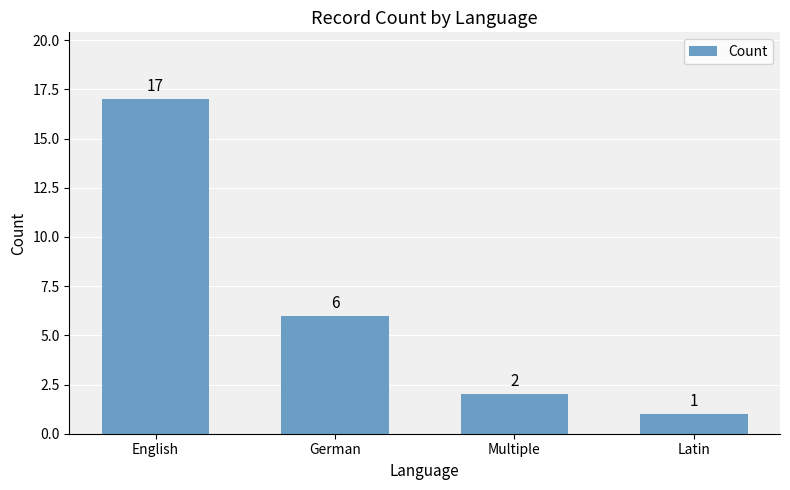

Rank the categories by value from lowest to highest.

Latin, Multiple, German, English